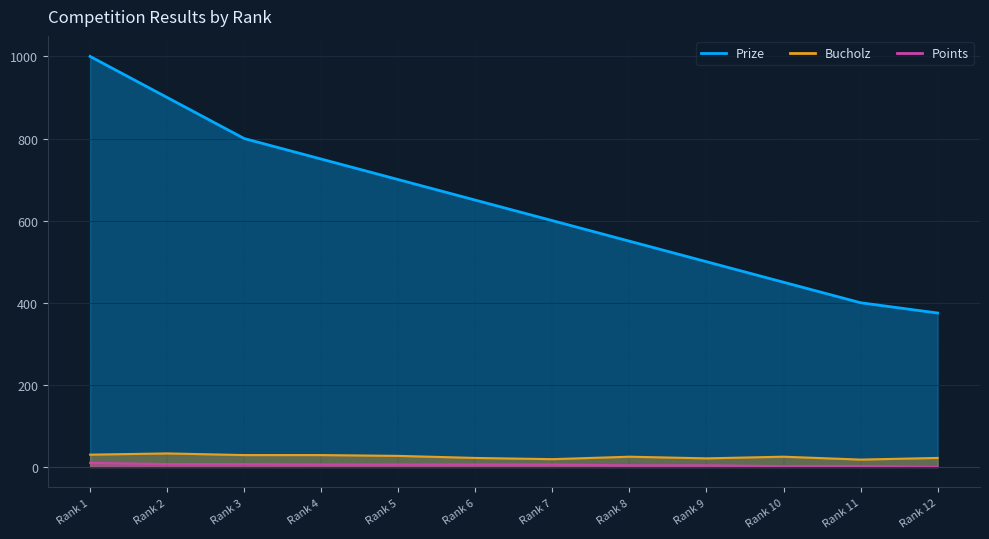

List the series in order of their peak value, highest first.

Prize, Bucholz, Points